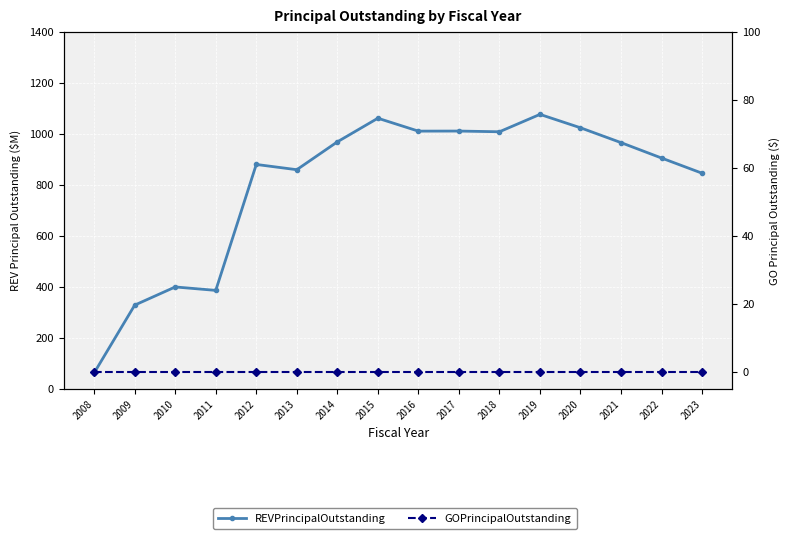

Which series has the largest total across all categories?

REVPrincipalOutstanding